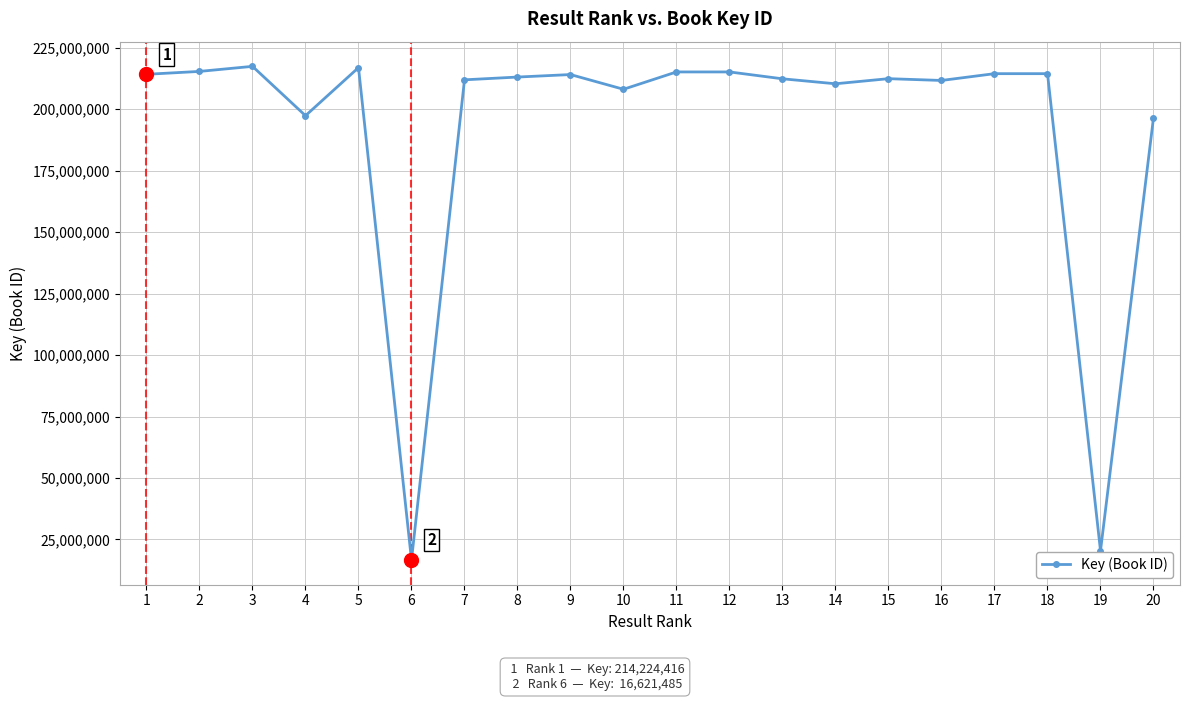

What is the value of the 1st point from the left?

214224416